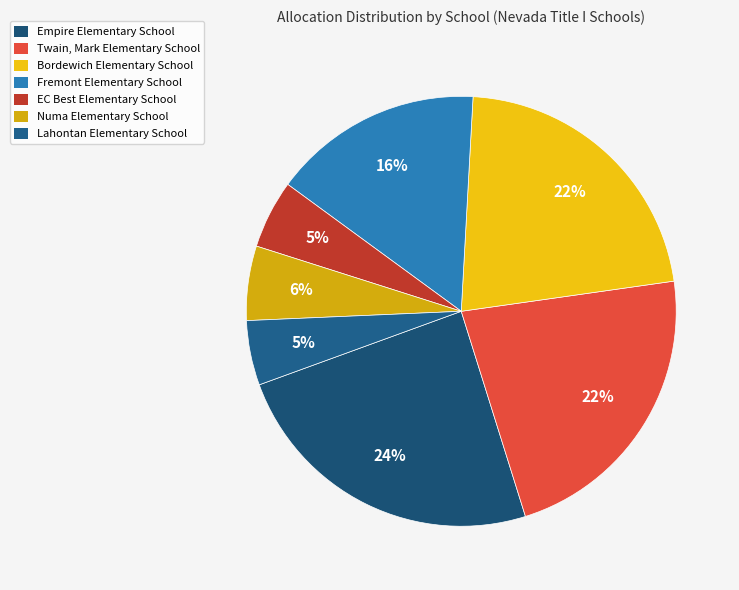

To the nearest percent, what is the difference between the largest and smallest slice percentages?

19%